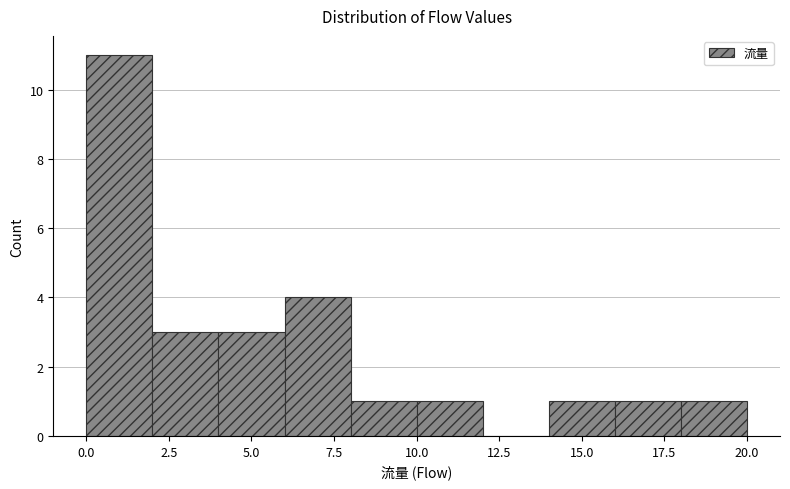

How tall is the bar that spans 2 to 4 on the x-axis? The values are not printed on the chart, so give them approximately, as read against the axis.

3